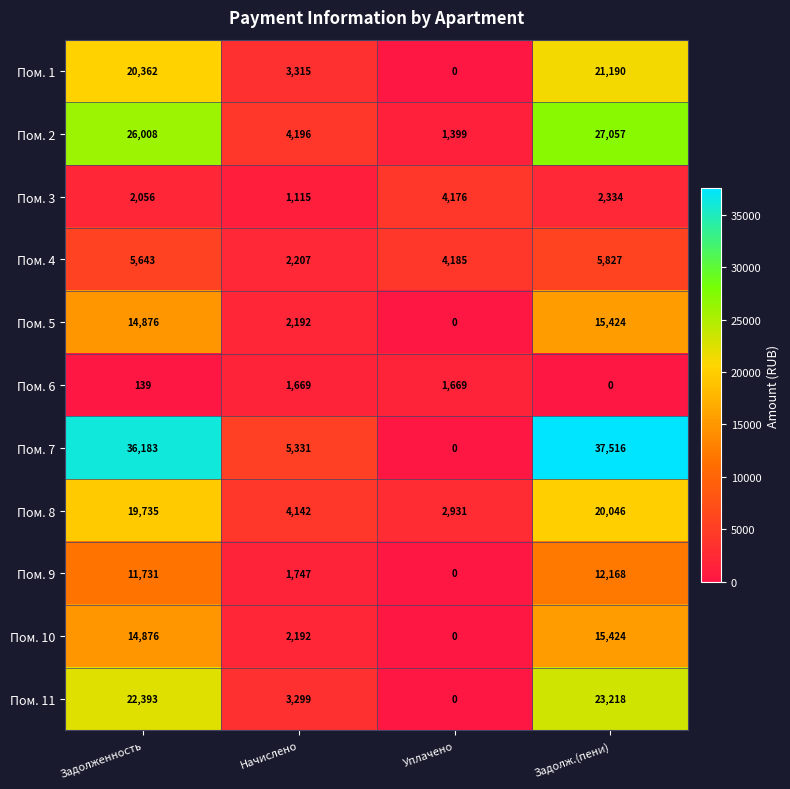

What is the spread (max minus min) of values at Задолженность?

36044